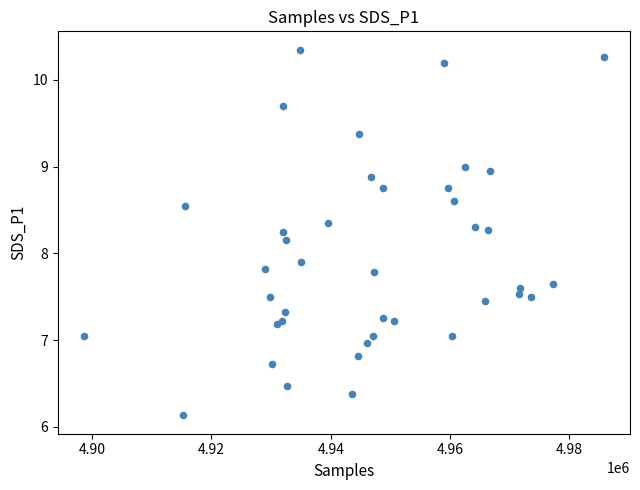

What Y value in the scatter plot is closest to 8?

7.9